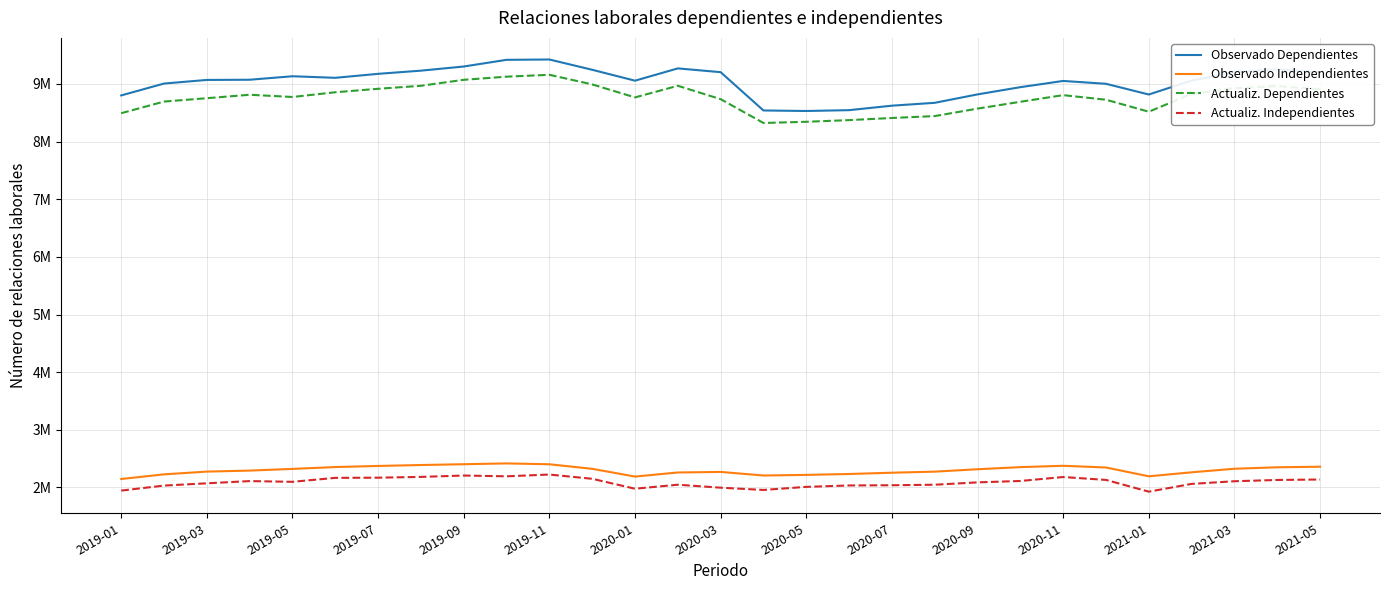

What are all the series names shown in the legend?

Observado Dependientes, Observado Independientes, Actualiz. Dependientes, Actualiz. Independientes